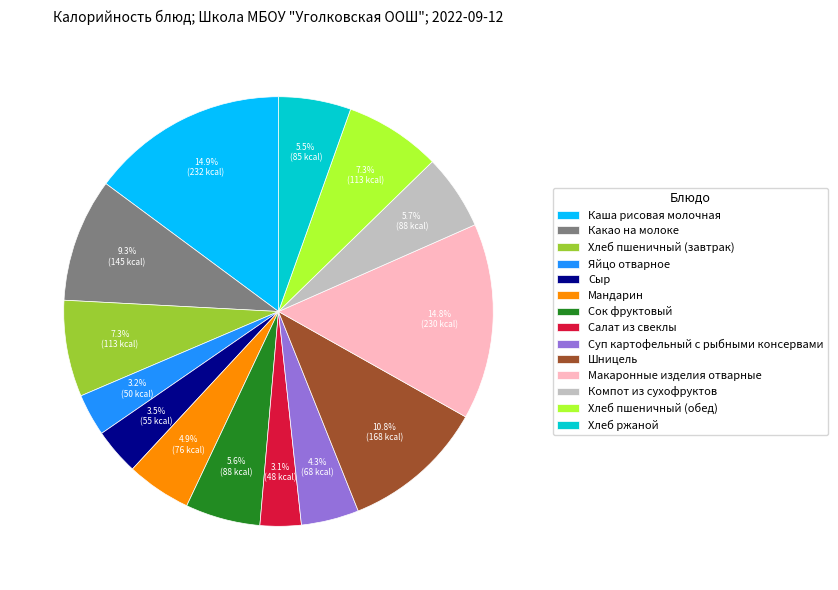

Between Макаронные изделия отварные and Сок фруктовый, which is larger?

Макаронные изделия отварные